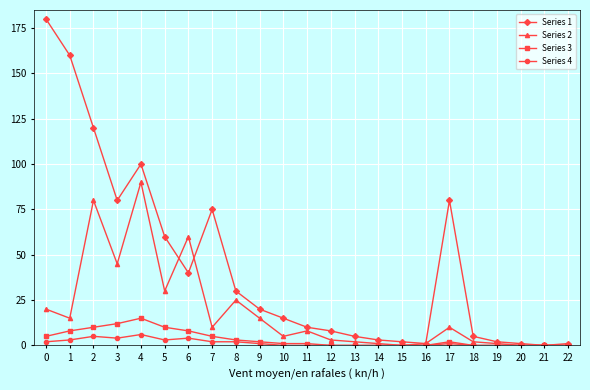

Where is the first local maximum for Series 1?

4